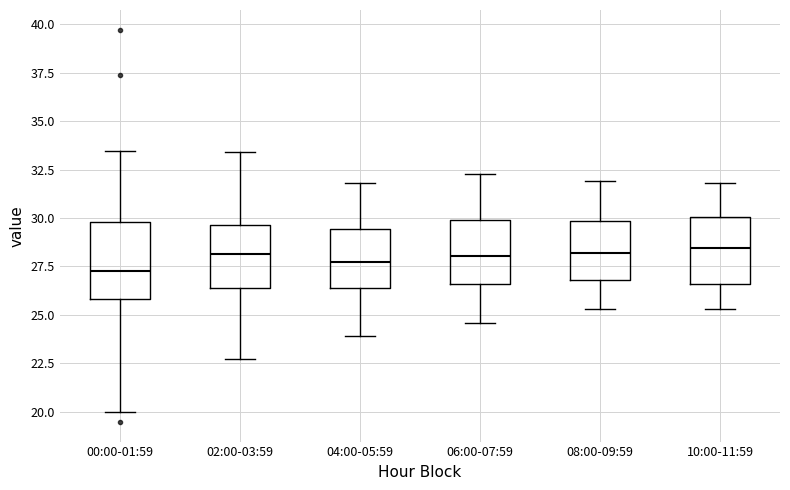

Which box has the lowest median line?

00:00-01:59